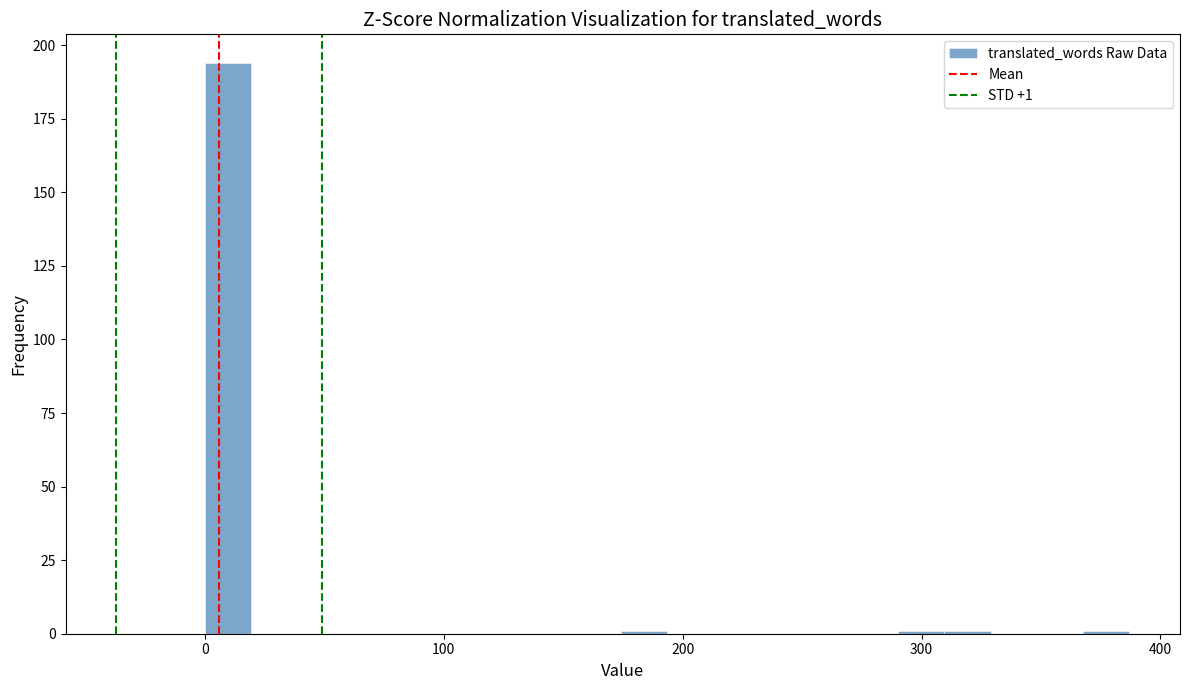

Around what value on the x-axis is the tallest bar? Give the approximate position of its centre, as read against the axis.

10